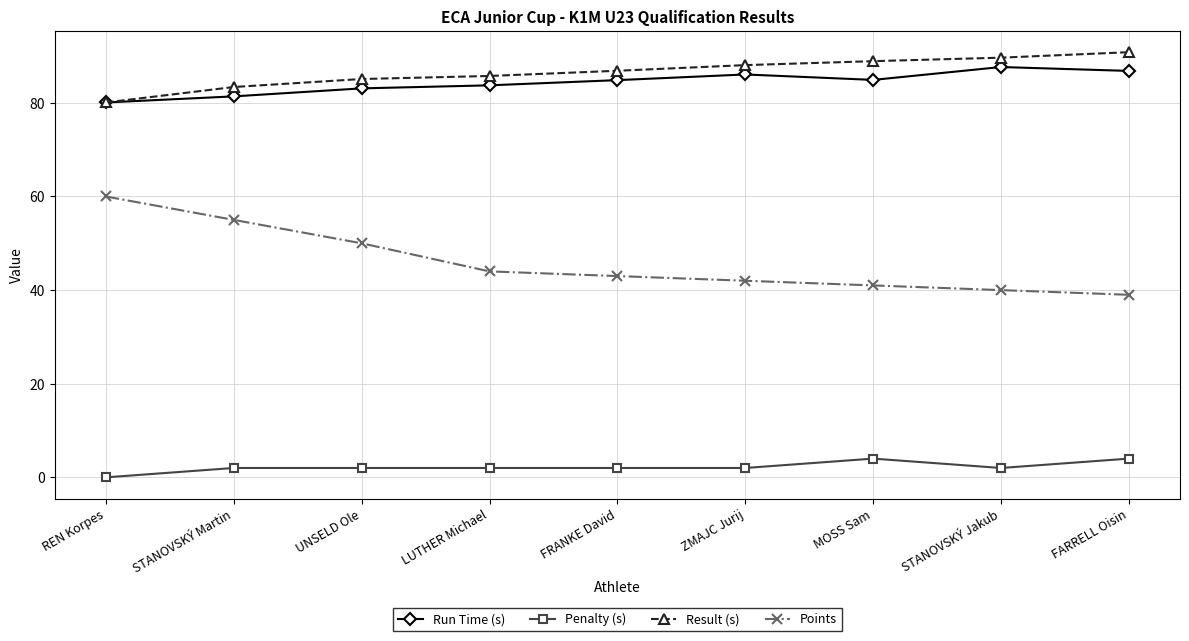

How many data points in Points are less than 43?

4